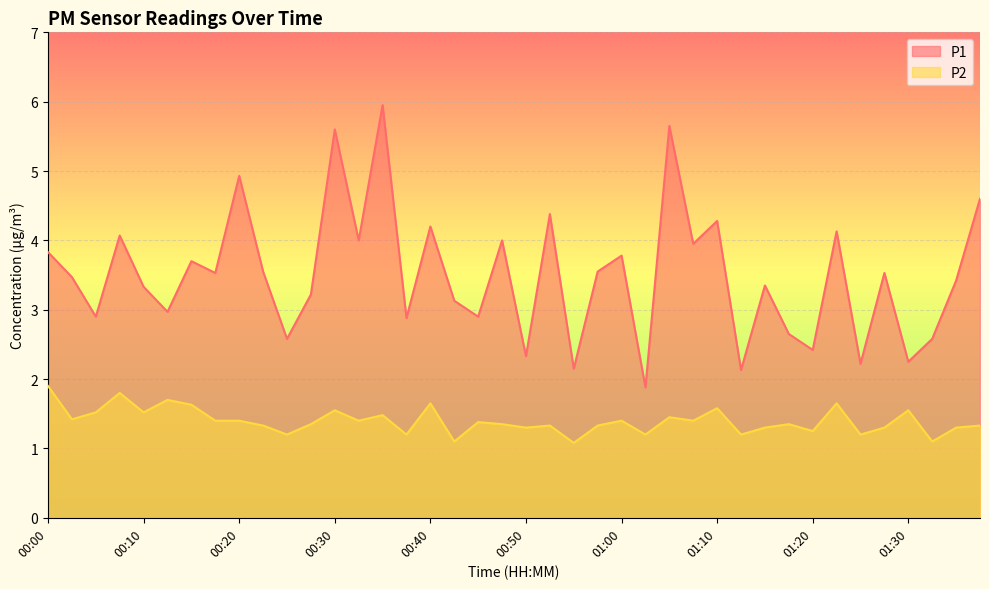

True or false: P1 and P2 cross at least once.

False